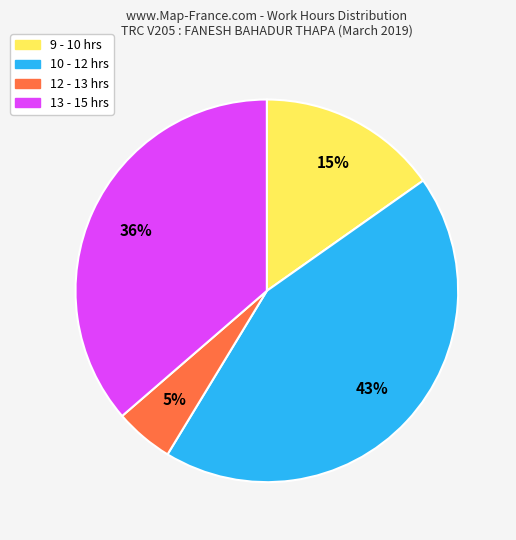

Is it true that 9 - 10 hrs is 22% of the pie?

False